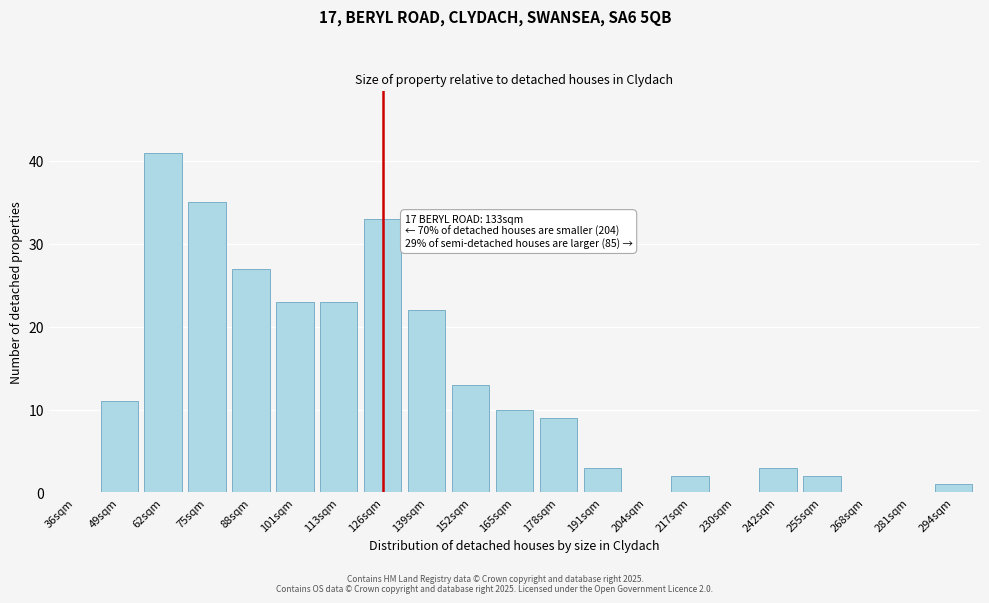

Reading left to right, list all the values displayed in this chart.

36sqm=0	49sqm=11	62sqm=41	75sqm=35	88sqm=27	101sqm=23	113sqm=23	126sqm=33	139sqm=22	152sqm=13	165sqm=10	178sqm=9	191sqm=3	204sqm=0	217sqm=2	230sqm=0	242sqm=3	255sqm=2	268sqm=0	281sqm=0	294sqm=1